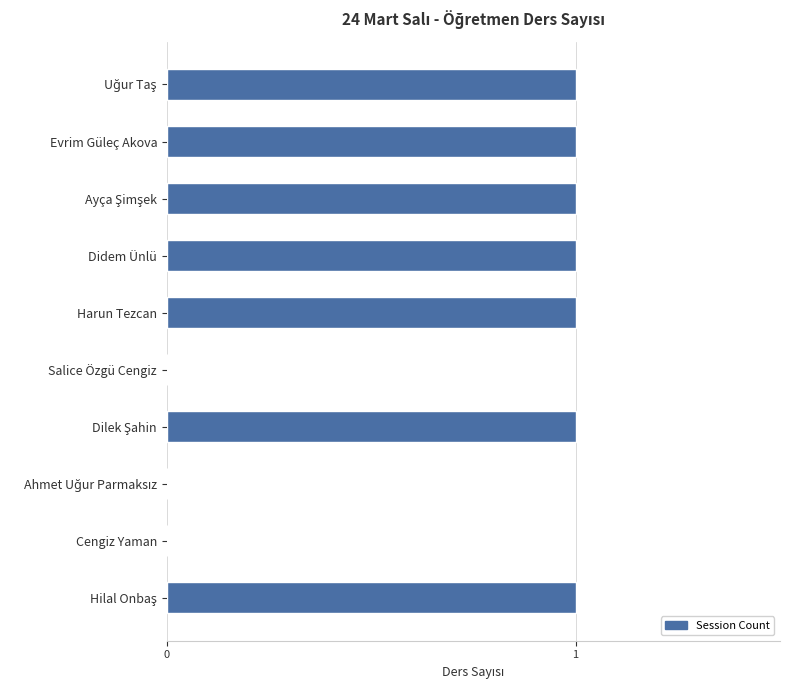

Between Harun Tezcan and Cengiz Yaman, which is larger?

Harun Tezcan